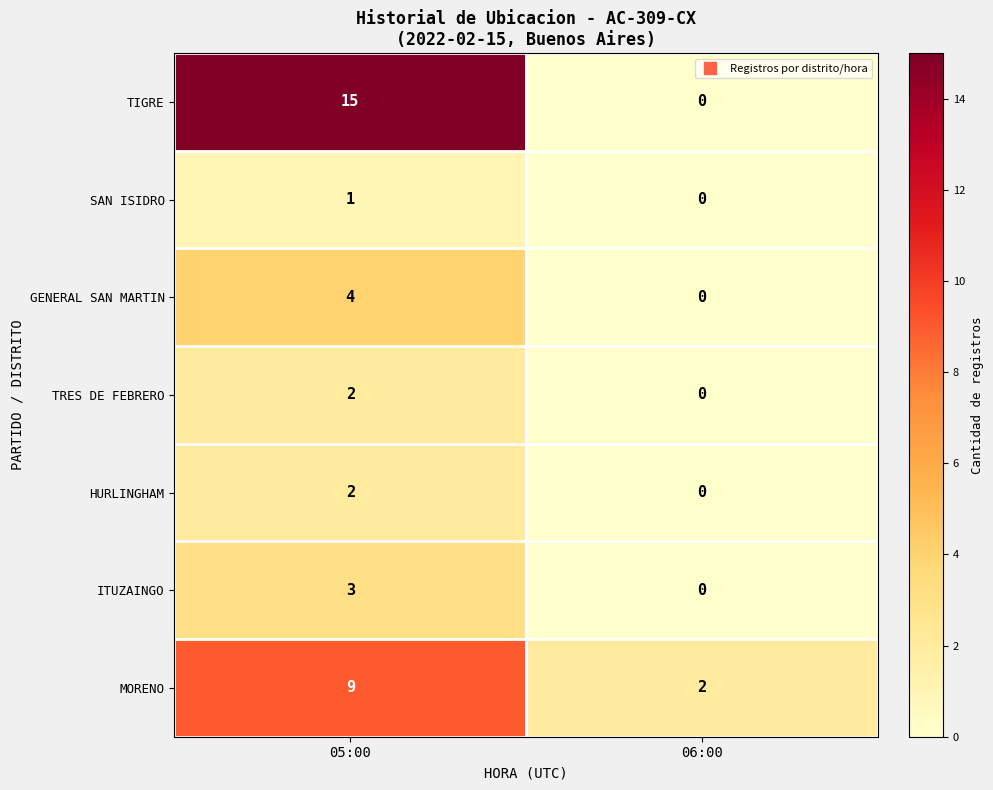

What is the difference between the maximum and minimum values in the TIGRE series?

15